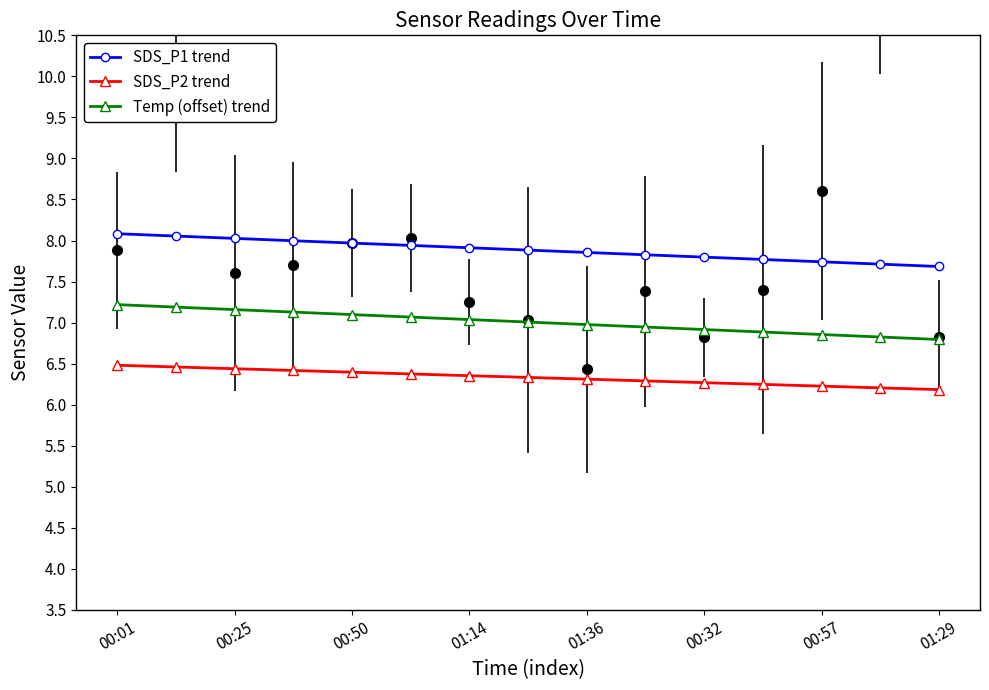

Does the chart have visible grid lines?

No